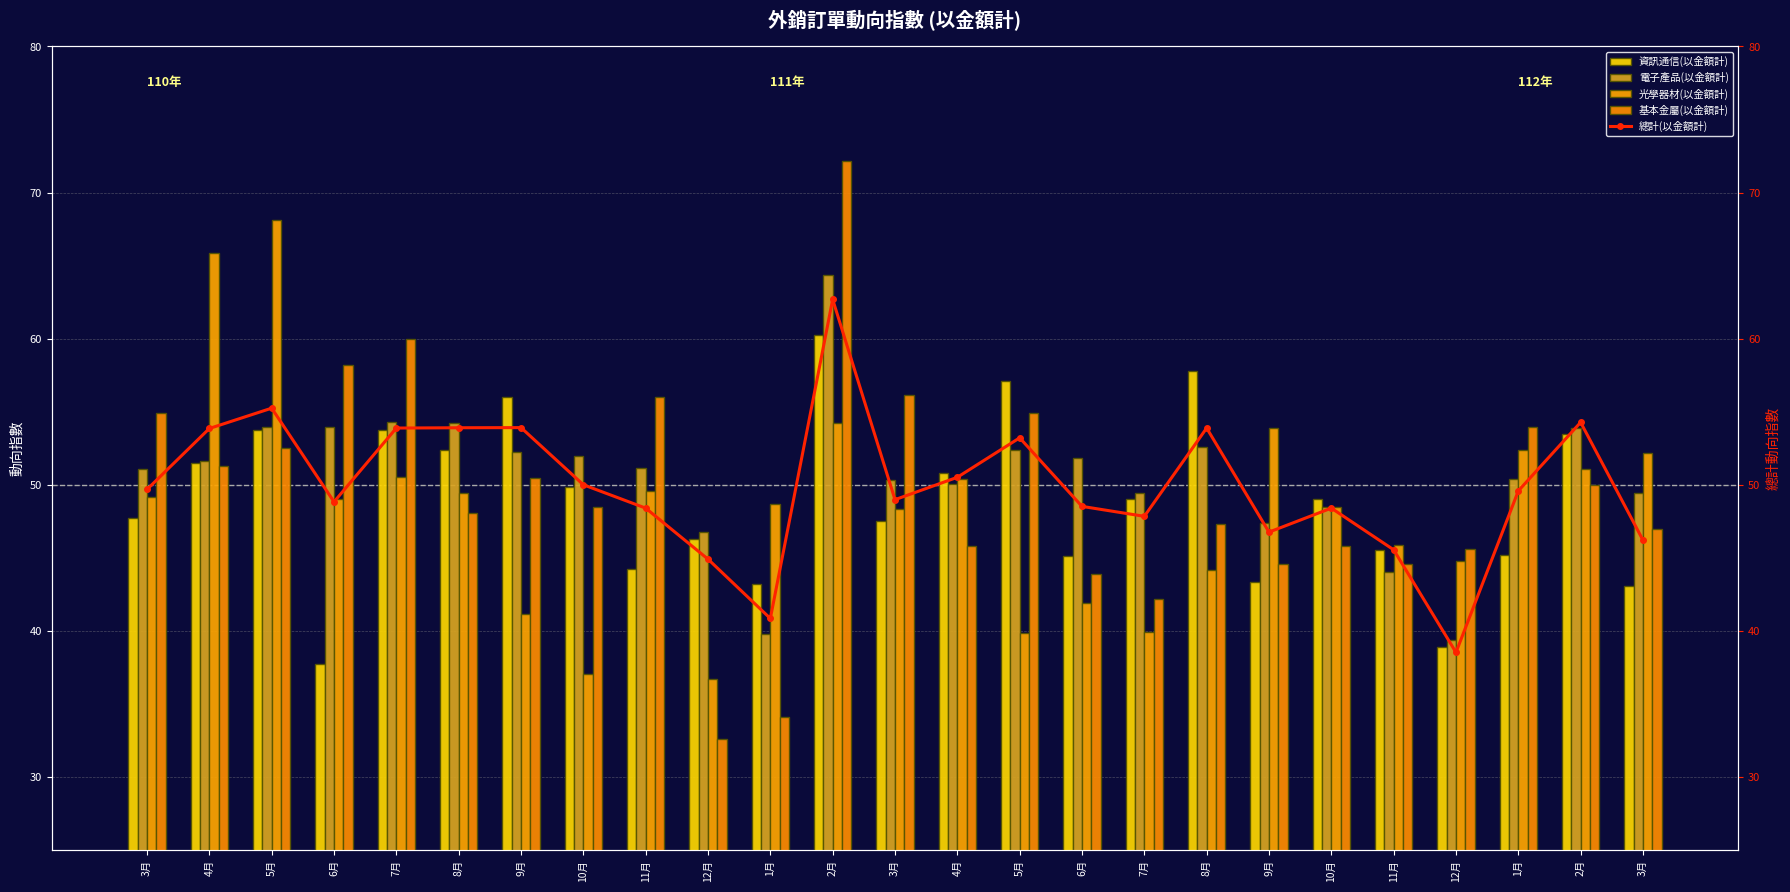

At which category is the sum across all series the highest?

2月